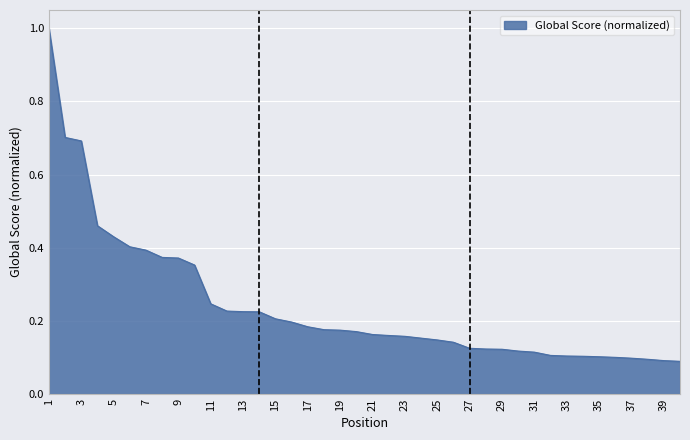

What is the difference between the maximum and minimum values?

0.9